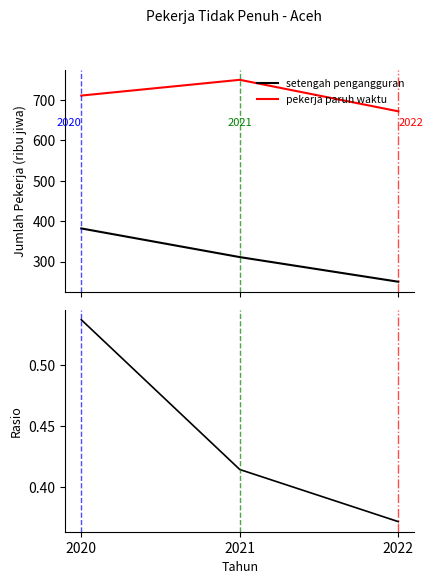

True or false: Rasio has a value of 0.5 at 2020.

True